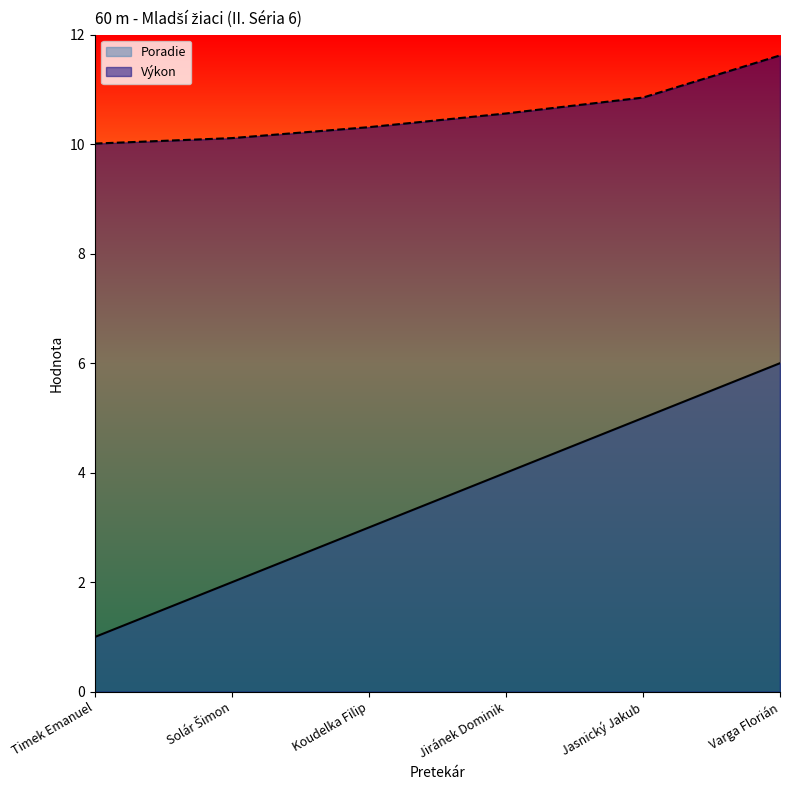

How many Poradie values are between 2 and 5?

4